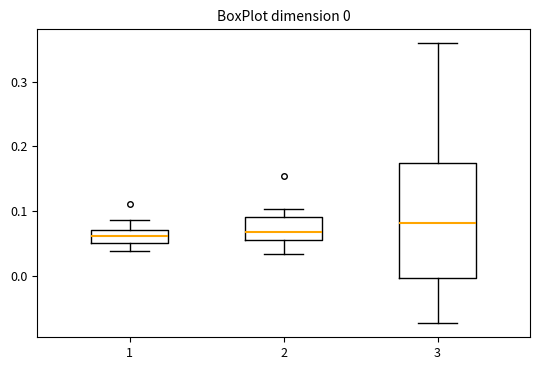

Which box's median line is the highest?

3